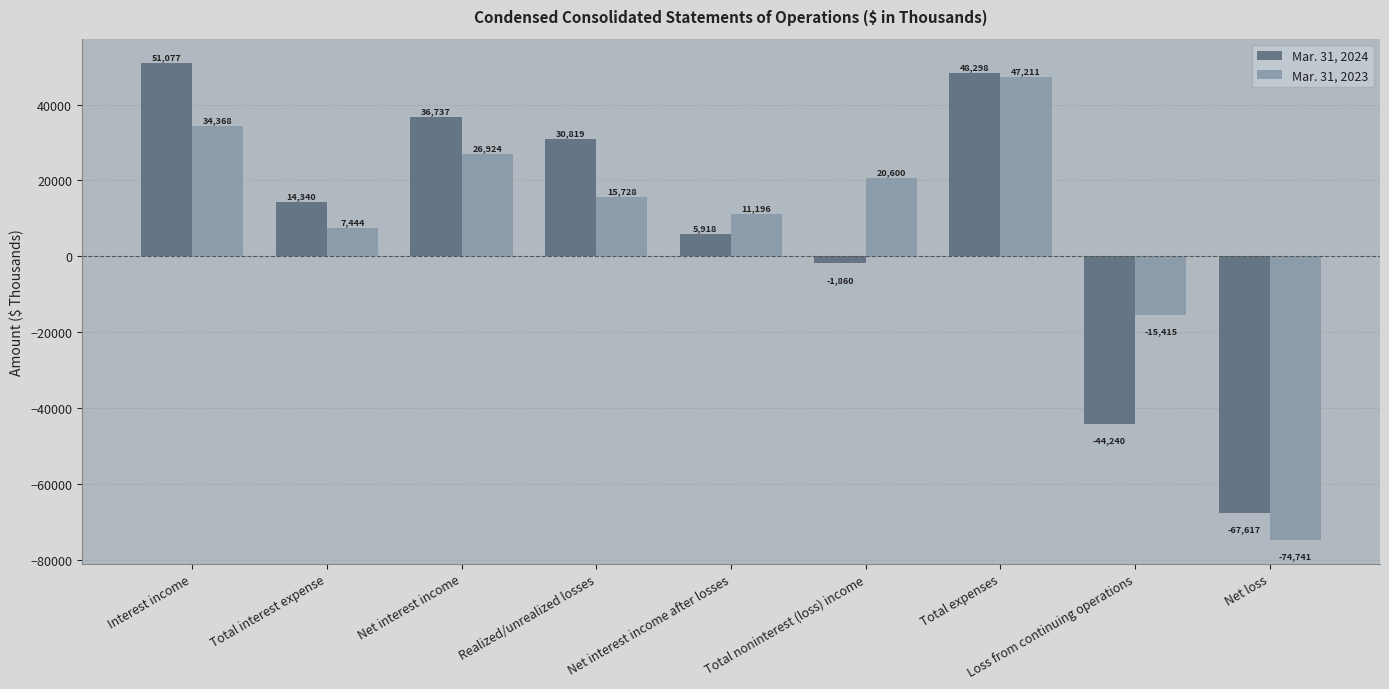

How many values in Mar. 31, 2023 are below zero?

2